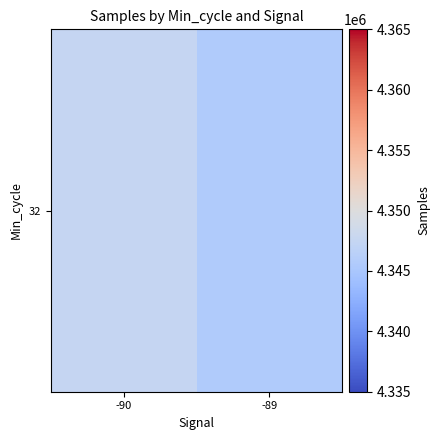

Which label corresponds to the smallest value in the chart?

-89